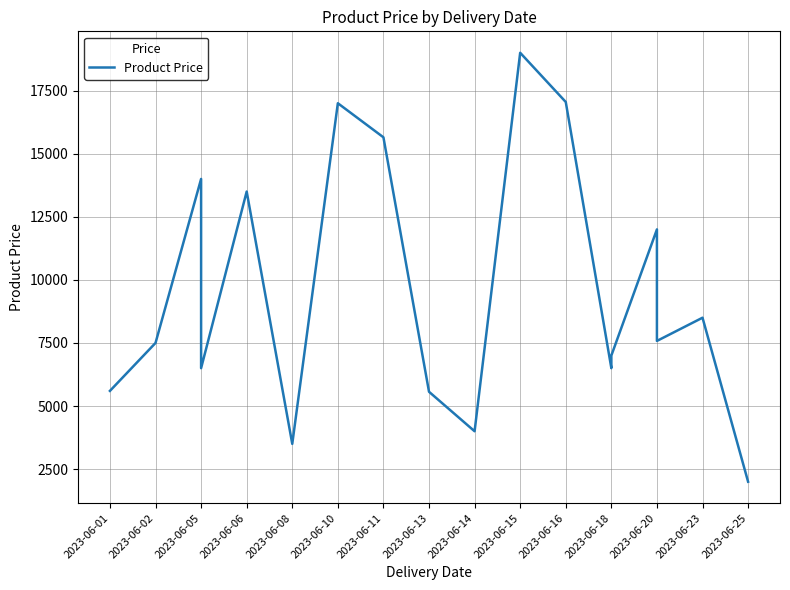

What is the average value?

9580